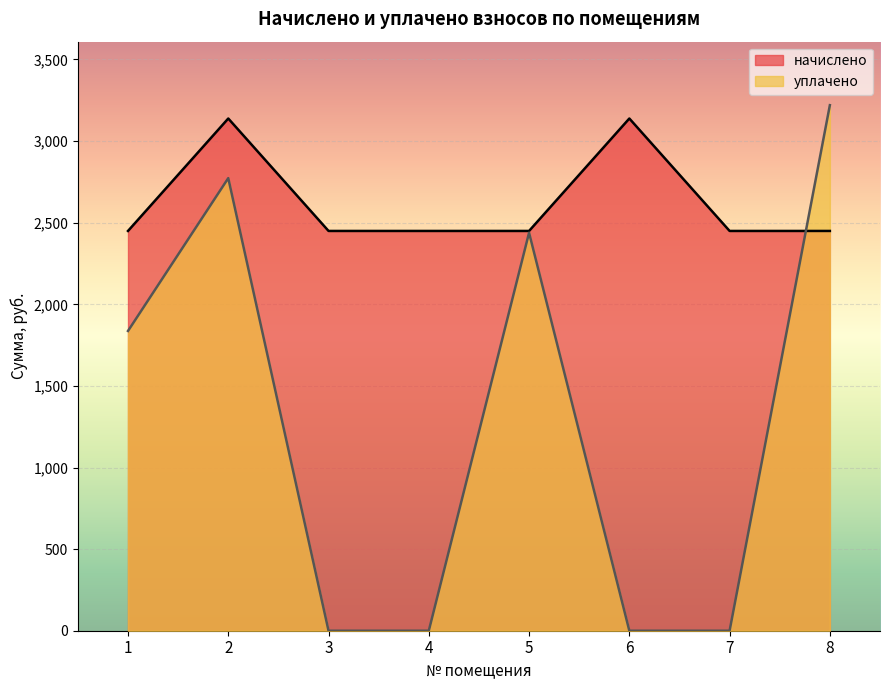

Which series has the largest total across all categories?

начислено